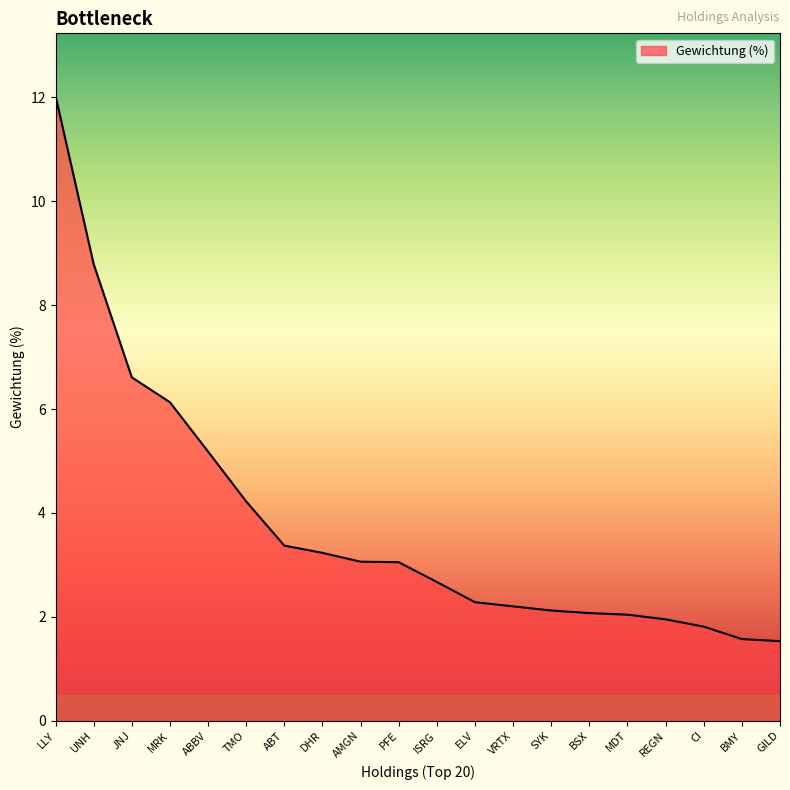

Is it true that the value at ISRG is 0.7?

False